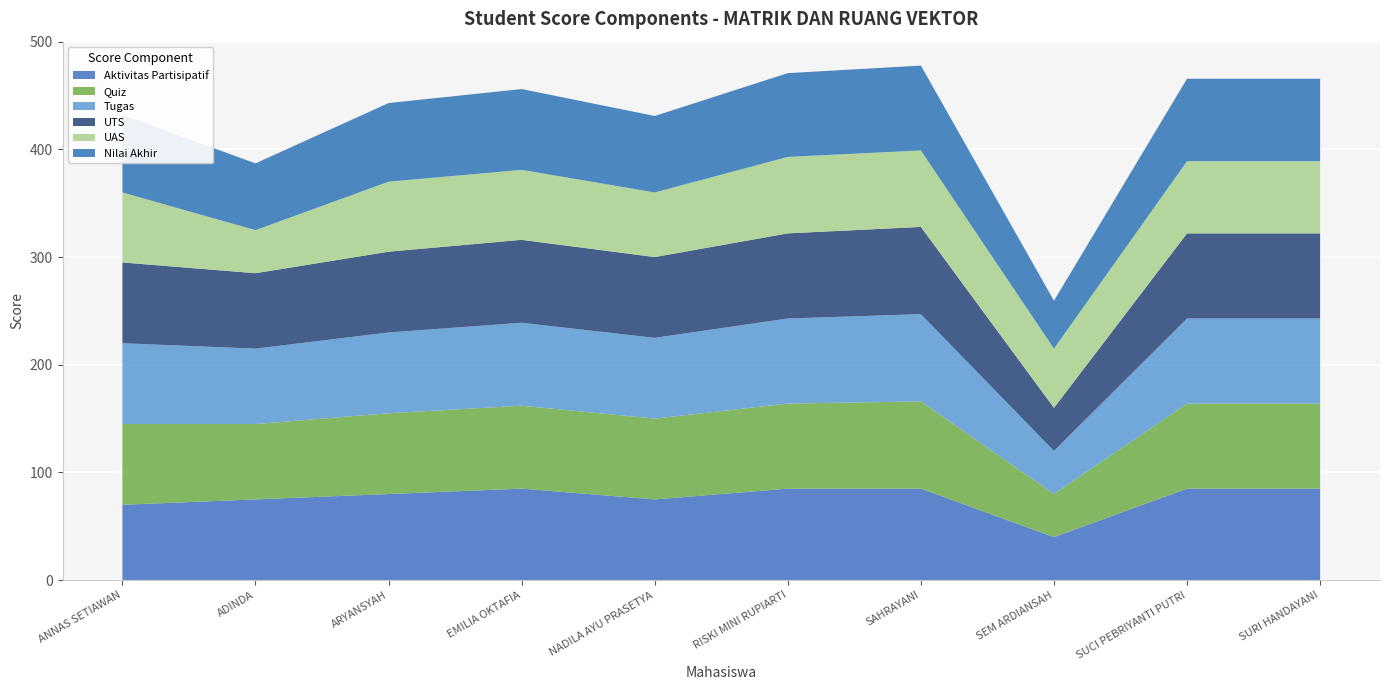

Reading left to right, what are all the values shown in this chart?

Aktivitas Partisipatif: ANNAS SETIAWAN=70.0	ADINDA=75.0	ARYANSYAH=80.0	EMILIA OKTAFIA=85.0	NADILA AYU PRASETYA=75.0	RISKI MINI RUPIARTI=85.0	SAHRAYANI=85.0	SEM ARDIANSAH=40.0	SUCI PEBRIYANTI PUTRI=85.0	SURI HANDAYANI=85.0
Quiz: ANNAS SETIAWAN=75.0	ADINDA=70.0	ARYANSYAH=75.0	EMILIA OKTAFIA=77.0	NADILA AYU PRASETYA=75.0	RISKI MINI RUPIARTI=79.0	SAHRAYANI=81.0	SEM ARDIANSAH=40.0	SUCI PEBRIYANTI PUTRI=79.0	SURI HANDAYANI=79.0
Tugas: ANNAS SETIAWAN=75.0	ADINDA=70.0	ARYANSYAH=75.0	EMILIA OKTAFIA=77.0	NADILA AYU PRASETYA=75.0	RISKI MINI RUPIARTI=79.0	SAHRAYANI=81.0	SEM ARDIANSAH=40.0	SUCI PEBRIYANTI PUTRI=79.0	SURI HANDAYANI=79.0
UTS: ANNAS SETIAWAN=75.0	ADINDA=70.0	ARYANSYAH=75.0	EMILIA OKTAFIA=77.0	NADILA AYU PRASETYA=75.0	RISKI MINI RUPIARTI=79.0	SAHRAYANI=81.0	SEM ARDIANSAH=40.0	SUCI PEBRIYANTI PUTRI=79.0	SURI HANDAYANI=79.0
UAS: ANNAS SETIAWAN=65.0	ADINDA=40.0	ARYANSYAH=65.0	EMILIA OKTAFIA=65.0	NADILA AYU PRASETYA=60.0	RISKI MINI RUPIARTI=71.0	SAHRAYANI=71.0	SEM ARDIANSAH=55.0	SUCI PEBRIYANTI PUTRI=67.0	SURI HANDAYANI=67.0
Nilai Akhir: ANNAS SETIAWAN=72.0	ADINDA=62.0	ARYANSYAH=73.0	EMILIA OKTAFIA=75.0	NADILA AYU PRASETYA=71.0	RISKI MINI RUPIARTI=77.8	SAHRAYANI=78.8	SEM ARDIANSAH=44.5	SUCI PEBRIYANTI PUTRI=76.6	SURI HANDAYANI=76.6